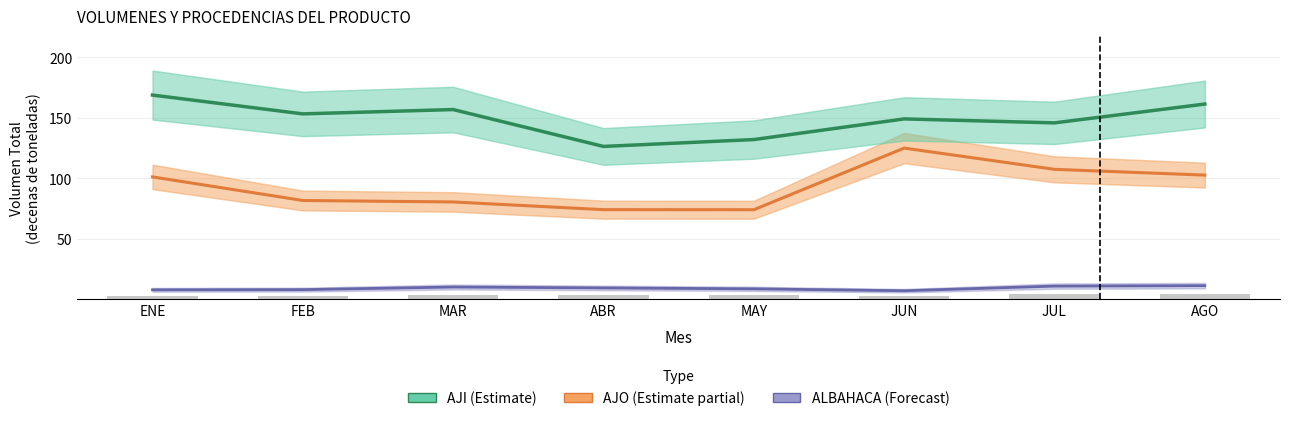

What is the value of the ALBAHACA (Forecast) bar at the 7th from the left?

10.9